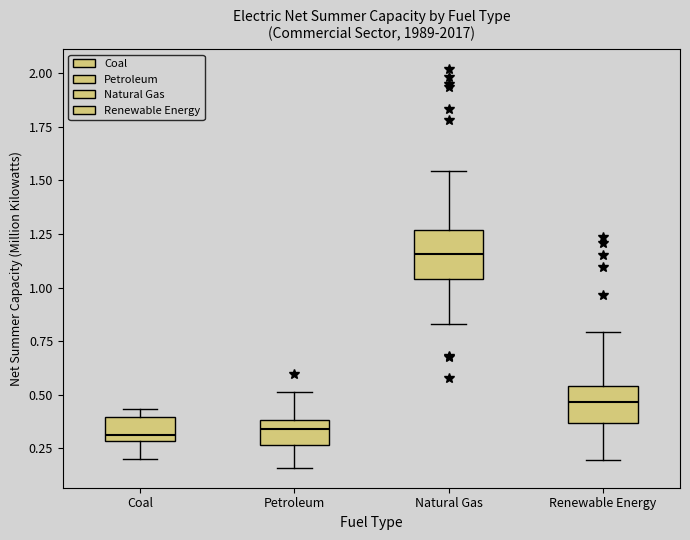

Which box's median line is the highest?

Natural Gas